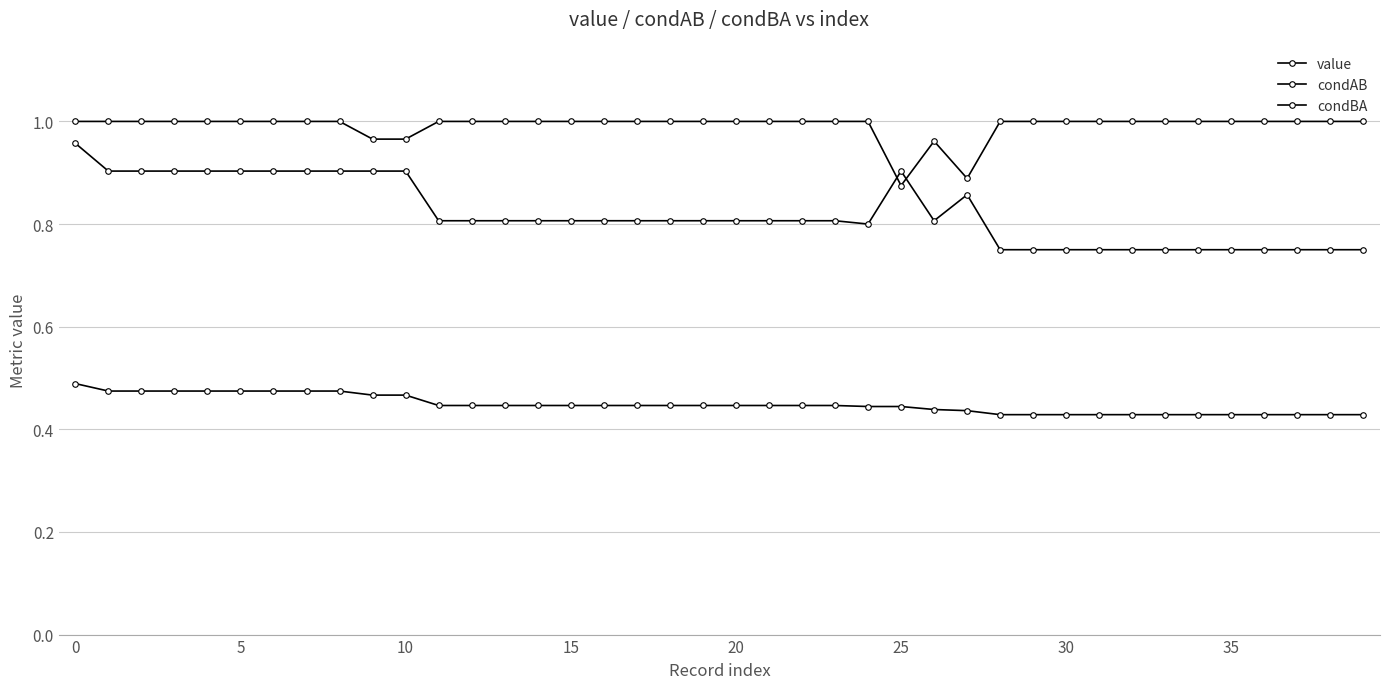

How many lines are shown in the chart?

3